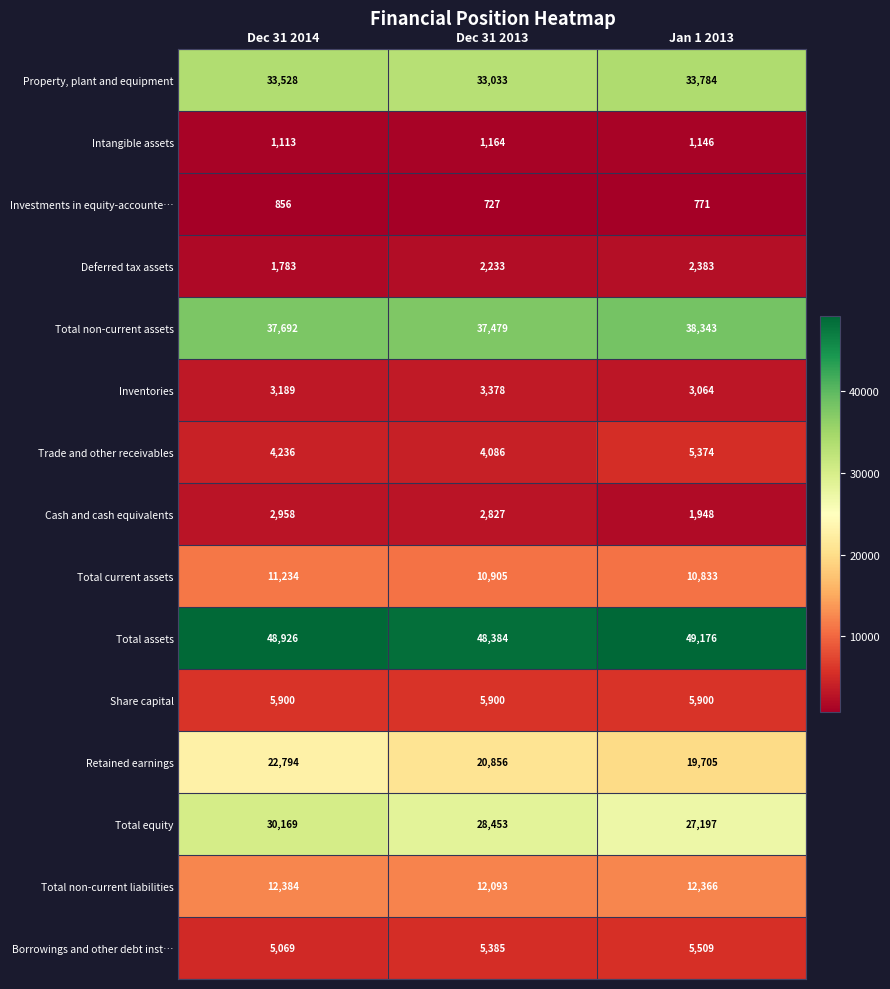

At which label is Cash and cash equivalents closest to 2453?

Dec 31 2013